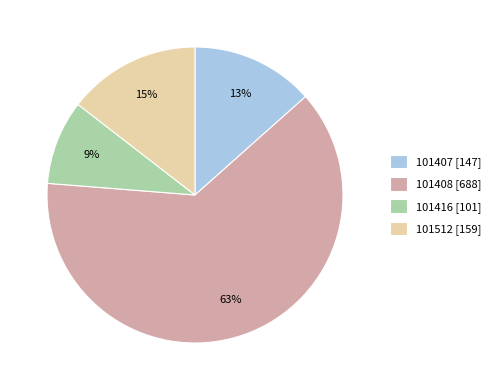

To the nearest percent, what is the combined percentage of 101512 [159] and 101416 [101]?

24%